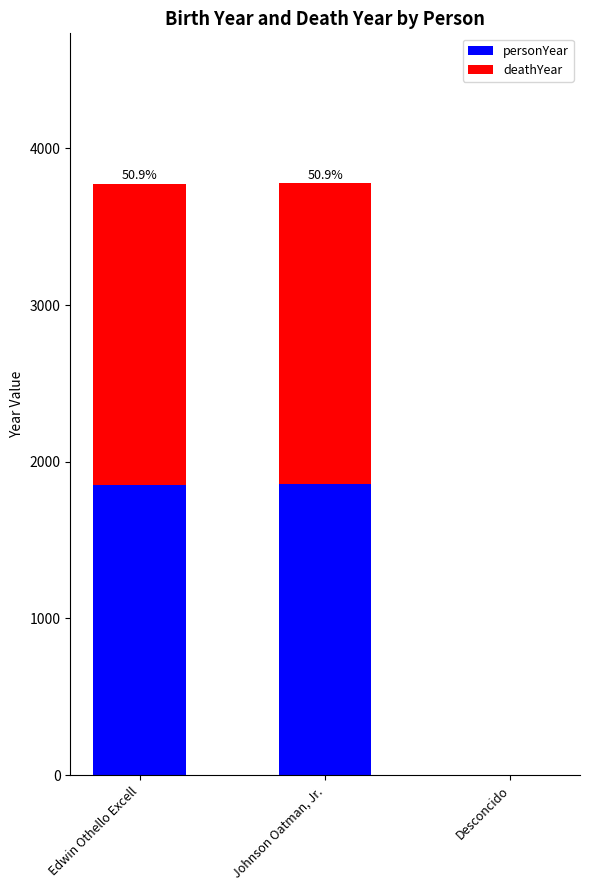

At which label is personYear closest to 928?

Edwin Othello Excell